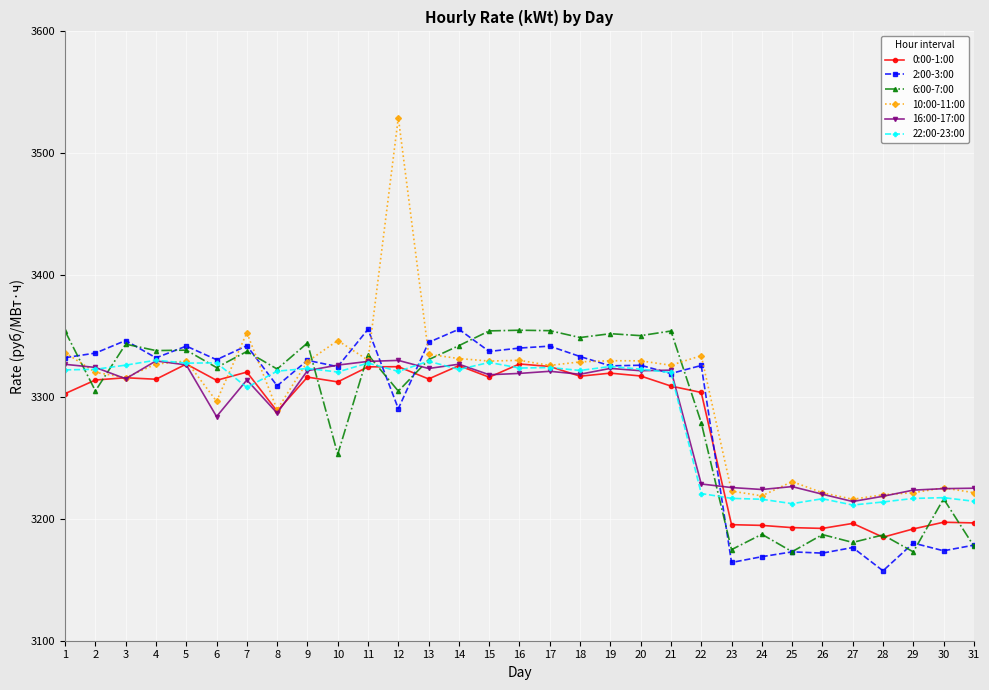

What is the spread (max minus min) of values at 5?

15.4